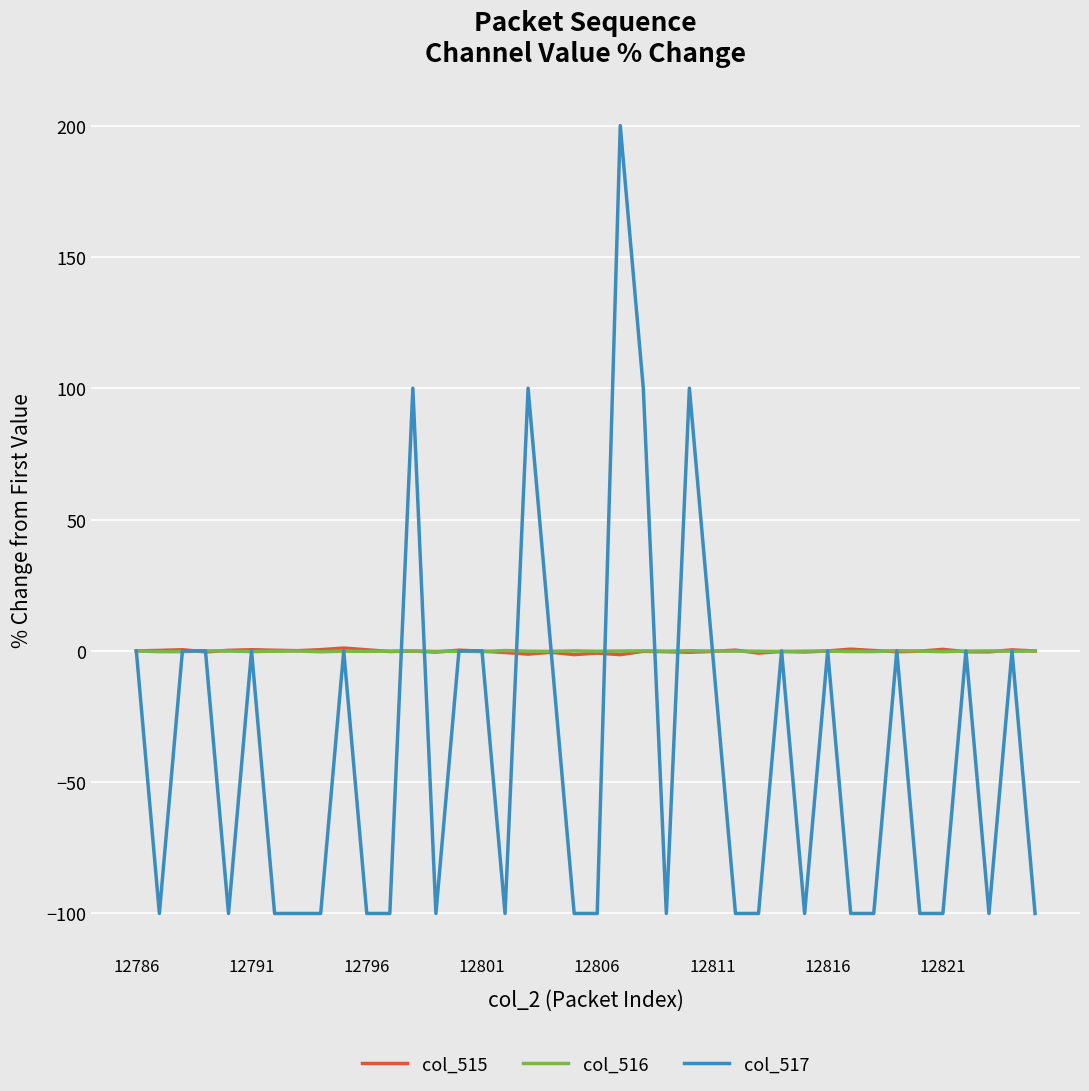

What are all the series names shown in the legend?

col_515, col_516, col_517